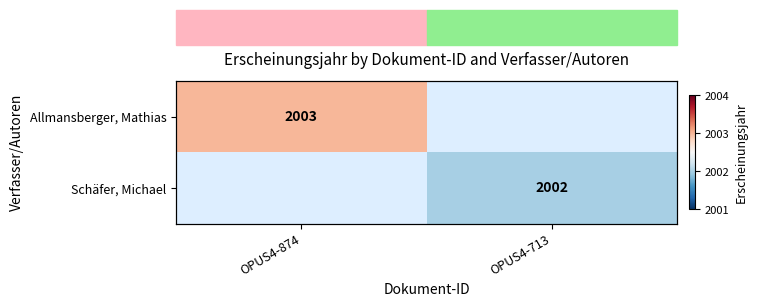

What is the maximum value shown in the chart?

2003.0